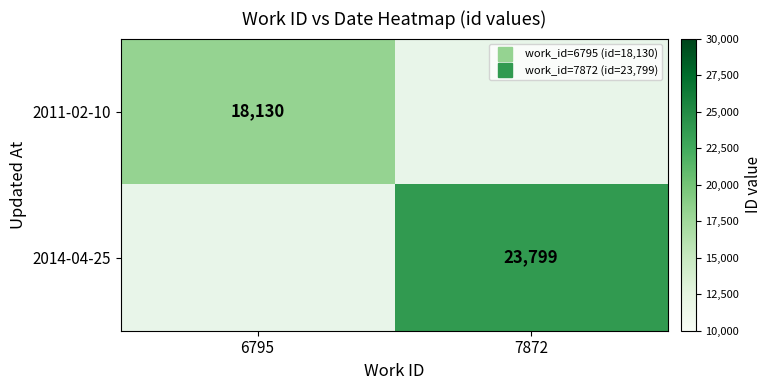

At which label does 2011-02-10 reach its peak?

6795